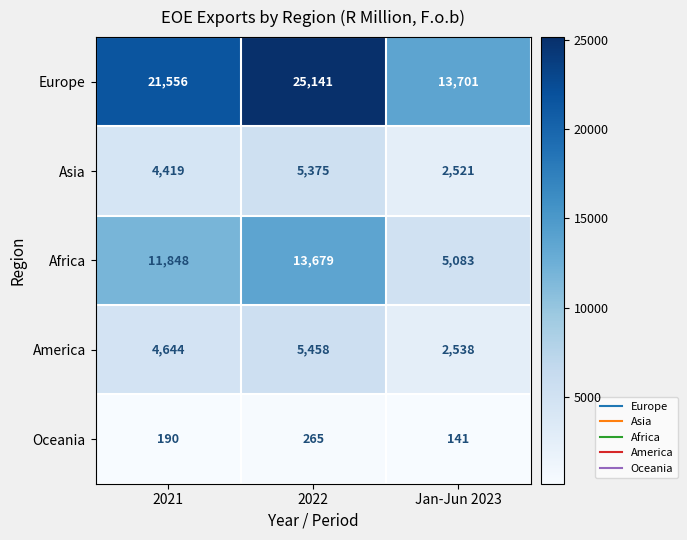

Reading left to right, what are all the values shown in this chart?

Europe: 21556	25141	13701
Asia: 4419	5375	2521
Africa: 11848	13679	5083
America: 4644	5458	2538
Oceania: 190	265	141